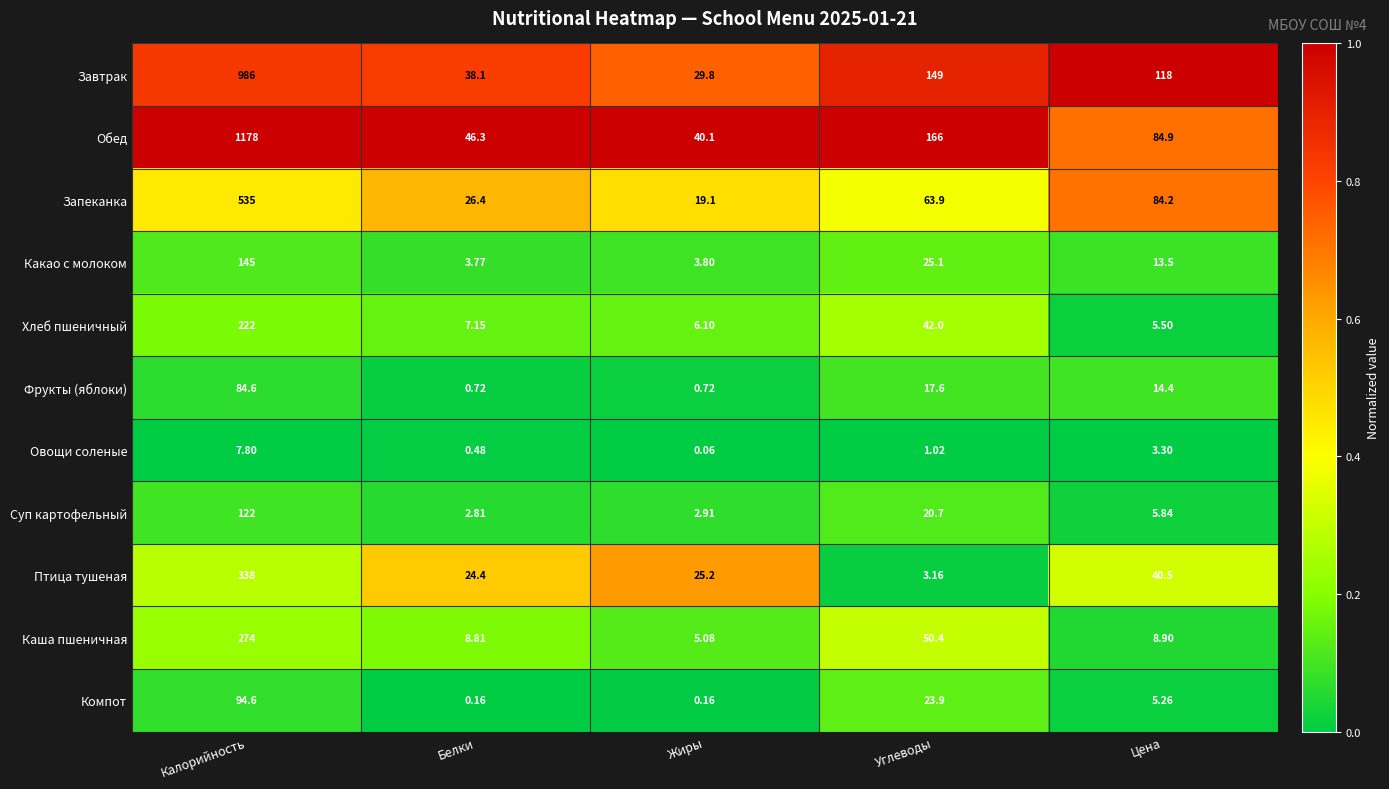

Which series changed the most between Калорийность and Жиры?

Обед